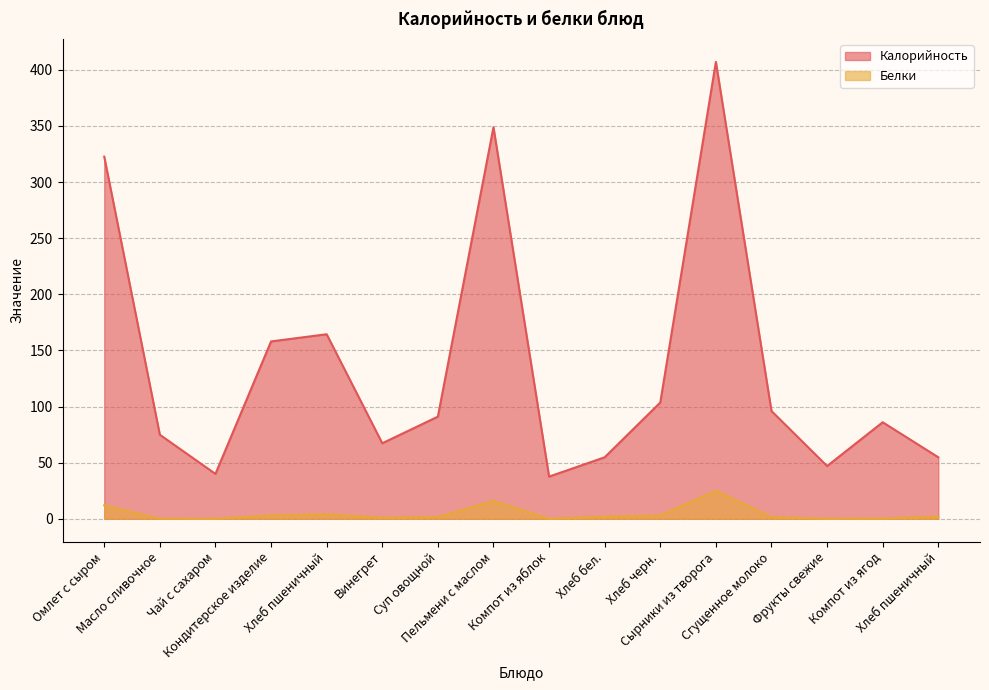

The value of Калорийность at Хлеб черн. is 65.1. True or false?

False